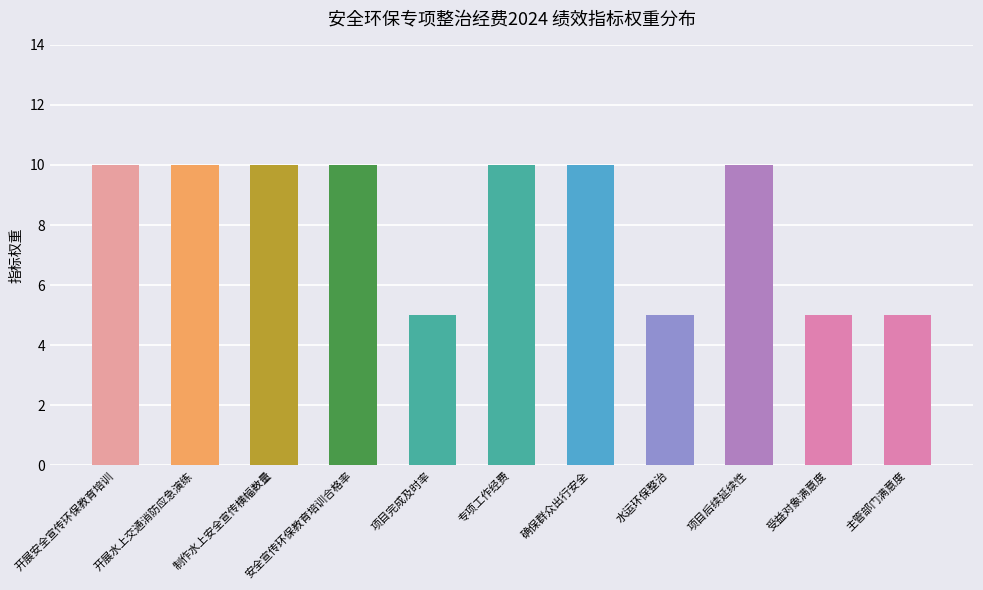

How many values are between 5 and 10?

11